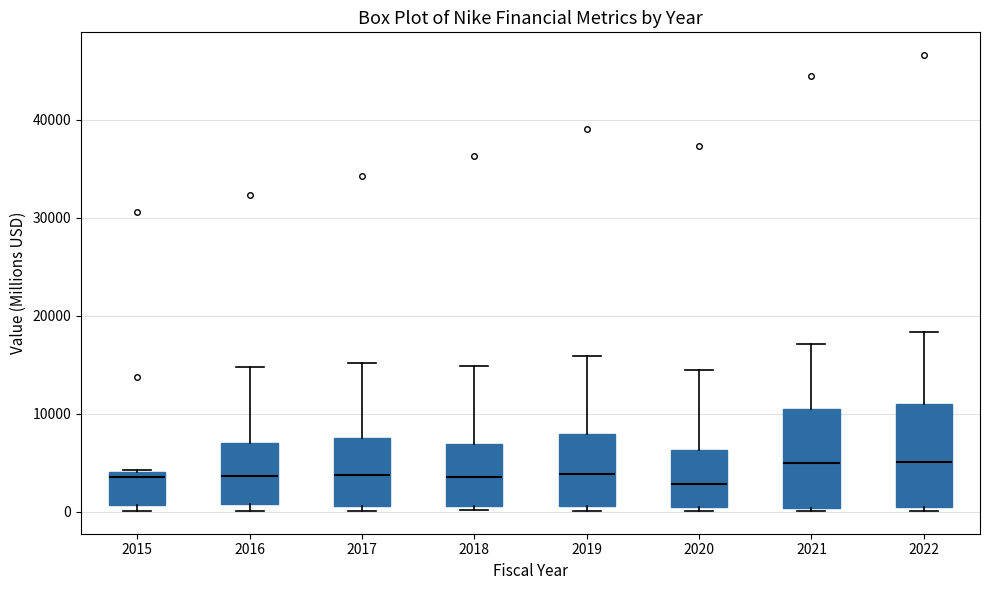

Where does the upper whisker of the box at x = 2022 end on the y-axis? The values are not printed on the chart, so give them approximately, as read against the axis.

18000